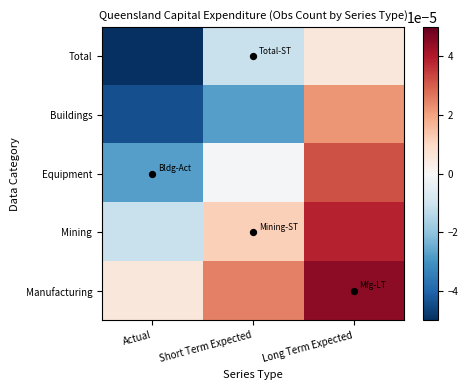

Between Short Term Expected and Long Term Expected, which is larger?

Long Term Expected